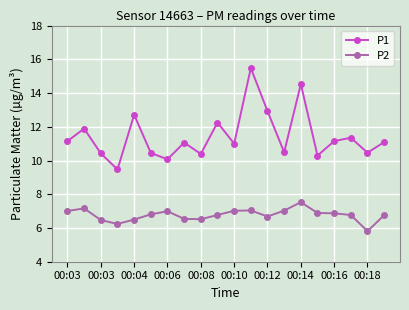

True or false: P1 and P2 intersect in this chart.

False